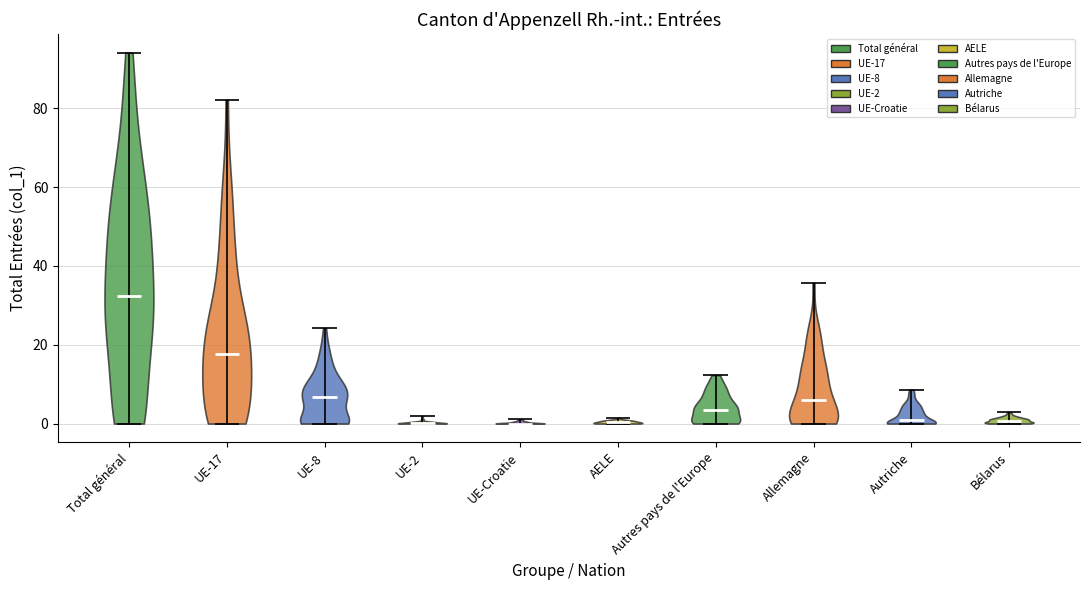

Reading left to right, read every violin against the y-axis: where its median line is, and the lowest and highest points it reaches. The values are not printed on the chart, so give them approximately, as read against the axis.

Total général: median line 32, lowest point 0, highest point 94
UE-17: median line 18, lowest point 0, highest point 82
UE-8: median line 6, lowest point 0, highest point 24
UE-2: median line 0, lowest point 0, highest point 2
UE-Croatie: median line 0, lowest point 0, highest point 2
AELE: median line 0, lowest point 0, highest point 2
Autres pays de l'Europe: median line 4, lowest point 0, highest point 12
Allemagne: median line 6, lowest point 0, highest point 36
Autriche: median line 0, lowest point 0, highest point 8
Bélarus: median line 0, lowest point 0, highest point 2